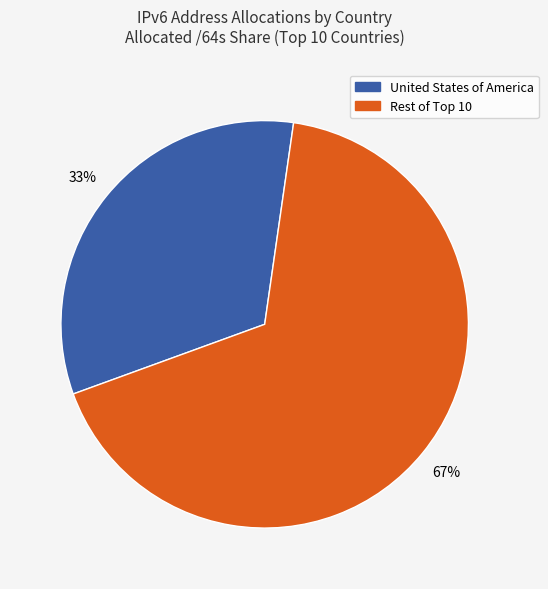

Is there any slice that represents more than half of the pie?

Yes